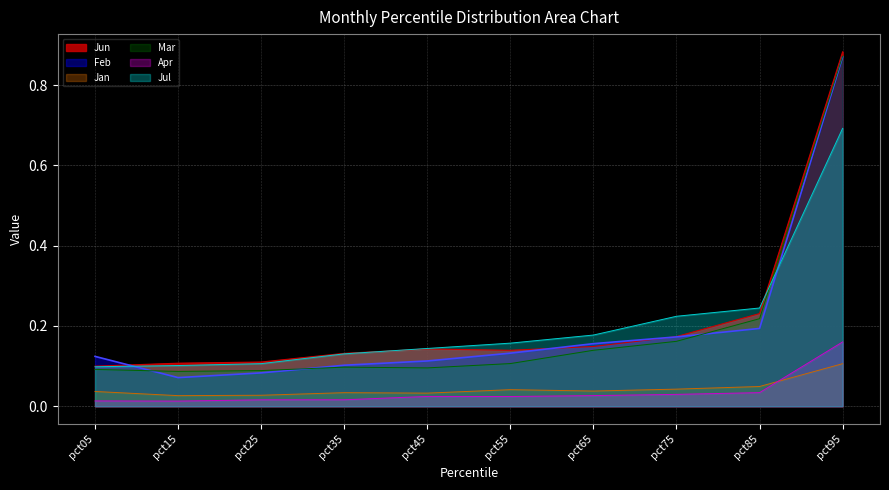

Reading right to left, list all the values displayed in this chart.

Jan: pct95=0.1	pct85=0.0	pct75=0.0	pct65=0.0	pct55=0.0	pct45=0.0	pct35=0.0	pct25=0.0	pct15=0.0	pct05=0.0
Feb: pct95=0.9	pct85=0.2	pct75=0.2	pct65=0.2	pct55=0.1	pct45=0.1	pct35=0.1	pct25=0.1	pct15=0.1	pct05=0.1
Mar: pct95=0.9	pct85=0.2	pct75=0.2	pct65=0.1	pct55=0.1	pct45=0.1	pct35=0.1	pct25=0.1	pct15=0.1	pct05=0.1
Apr: pct95=0.2	pct85=0.0	pct75=0.0	pct65=0.0	pct55=0.0	pct45=0.0	pct35=0.0	pct25=0.0	pct15=0.0	pct05=0.0
Jun: pct95=0.9	pct85=0.2	pct75=0.2	pct65=0.1	pct55=0.1	pct45=0.1	pct35=0.1	pct25=0.1	pct15=0.1	pct05=0.1
Jul: pct95=0.7	pct85=0.2	pct75=0.2	pct65=0.2	pct55=0.2	pct45=0.1	pct35=0.1	pct25=0.1	pct15=0.1	pct05=0.1